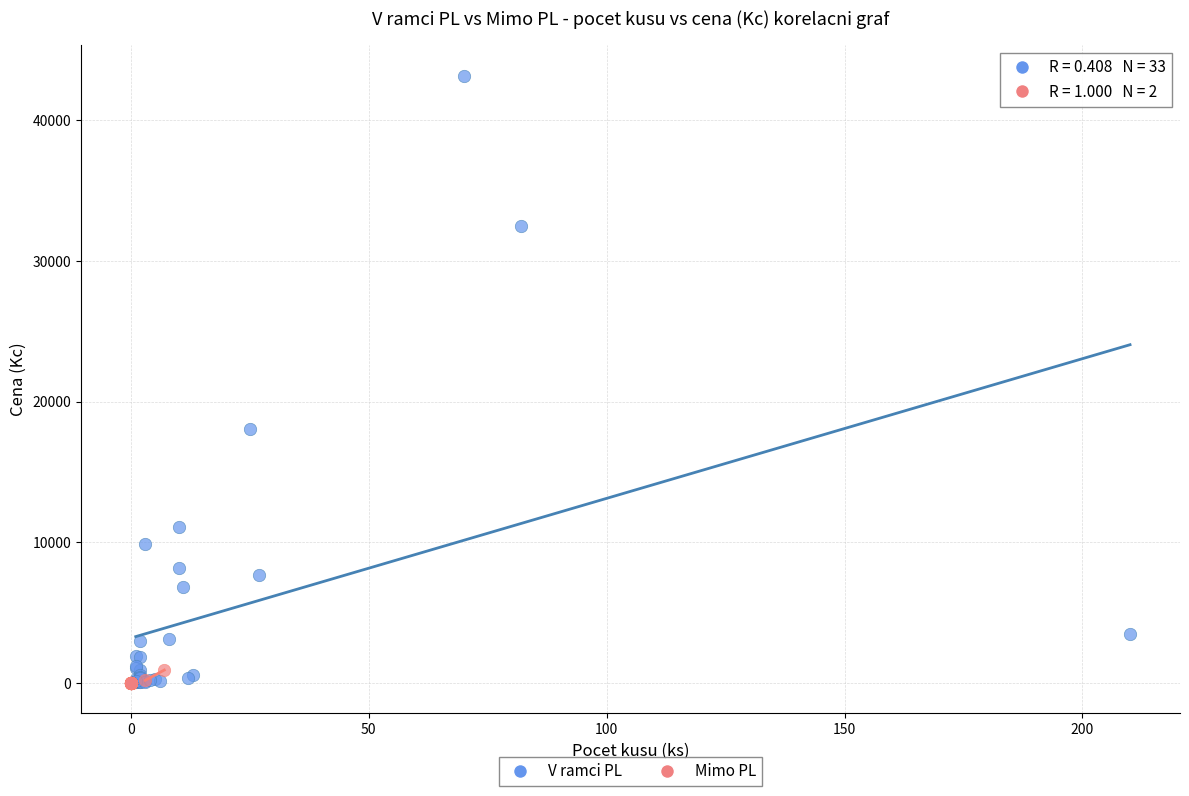

Which series has the largest Y range (max minus min)?

V ramci PL